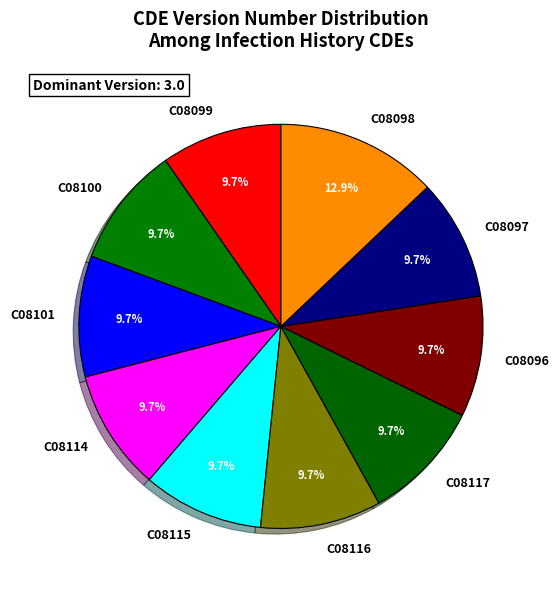

Approximately how many times larger is the value at C08096 compared to C08116?

1.0